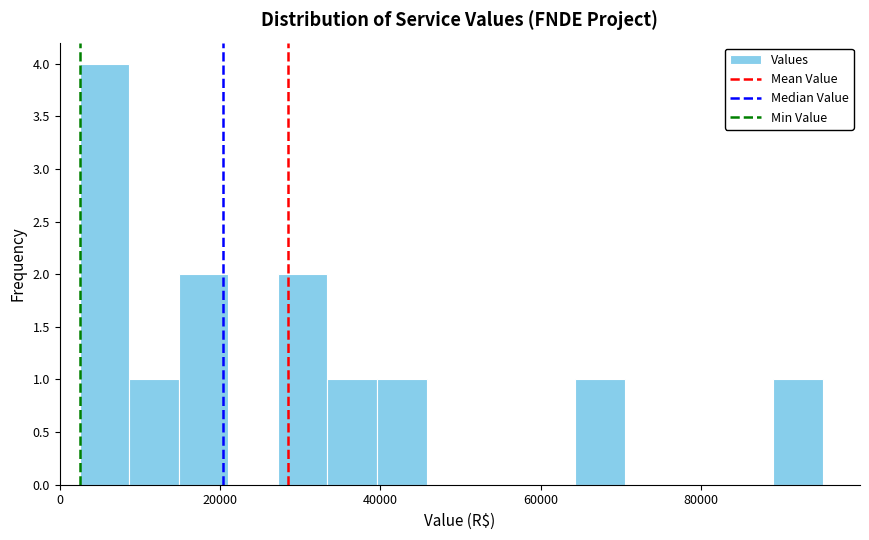

Read against the x-axis, roughly where is the centre of the tallest bar?

6000